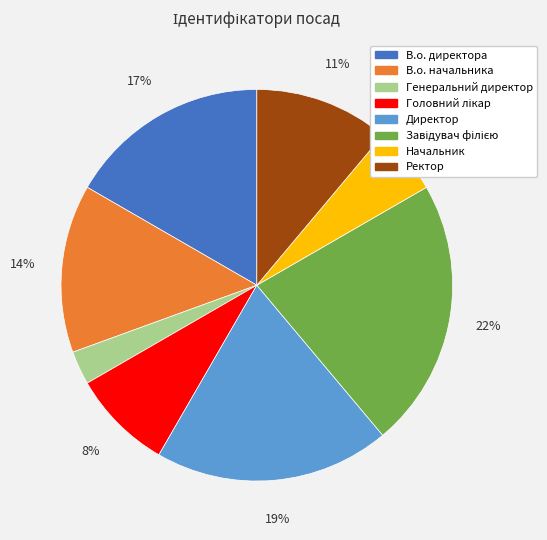

How many slices are in this pie chart?

8